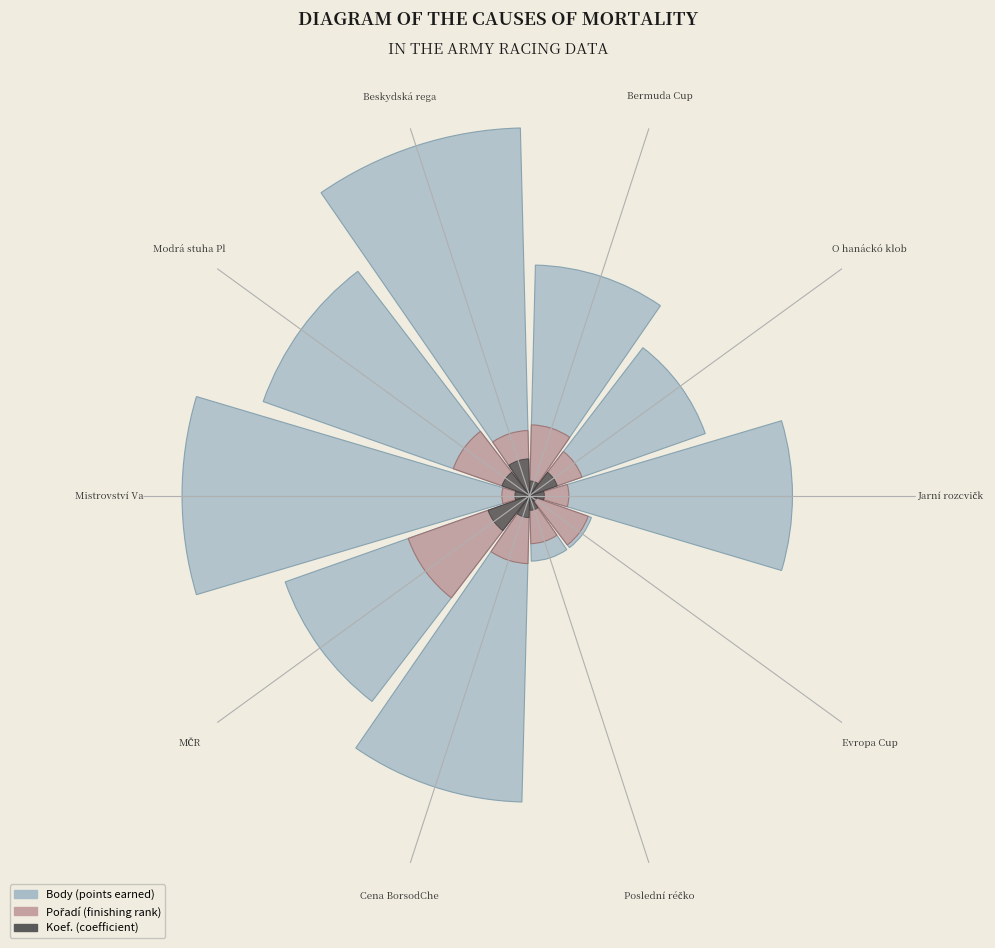

Count the number of slices in the pie.

10